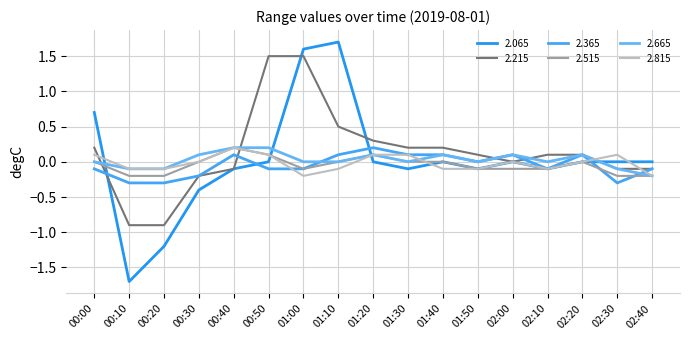

What value does the 2.815 series have at 00:10?

-0.1